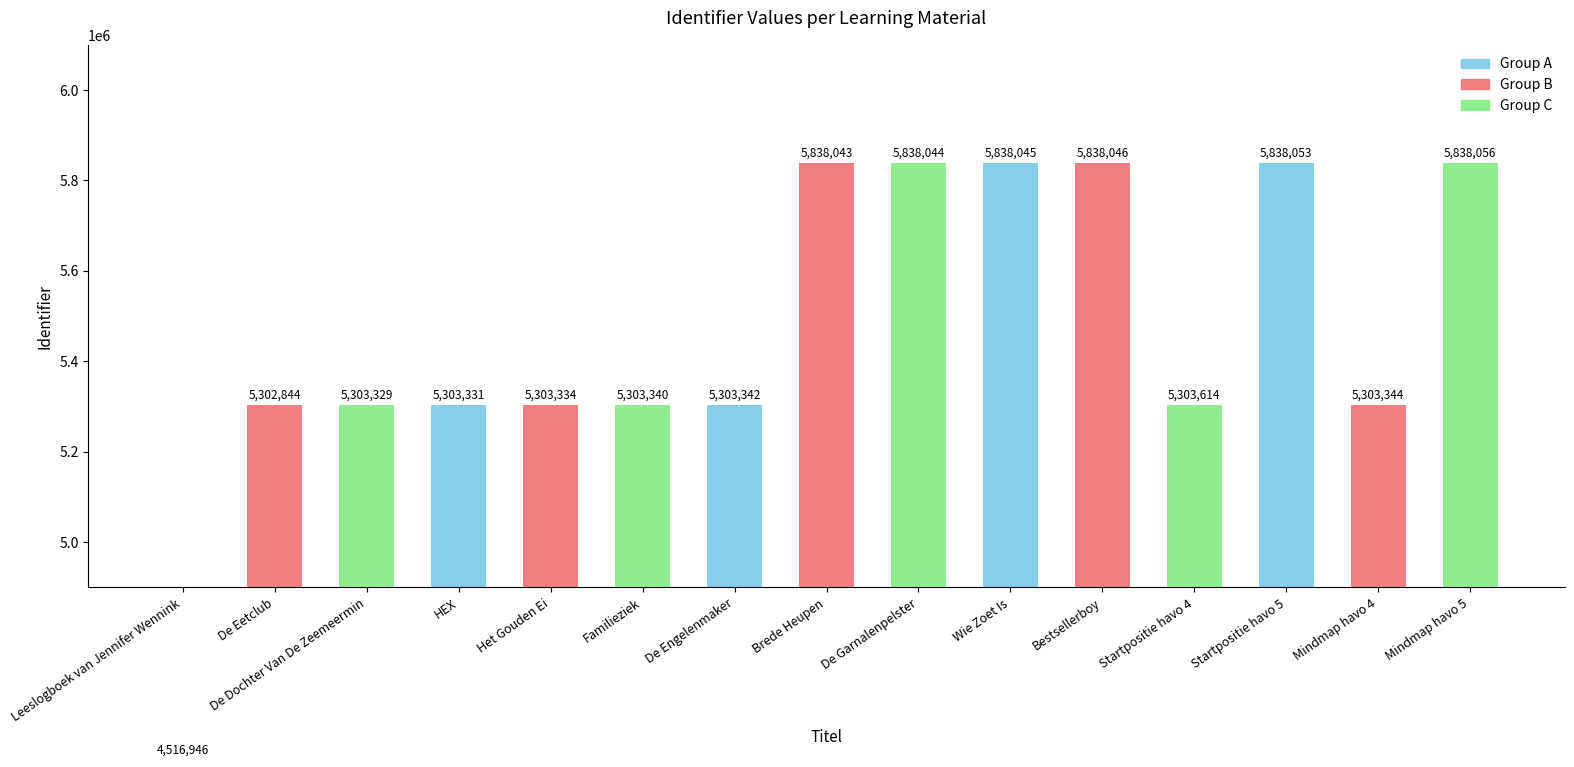

Reading left to right, transcribe all the data shown in this chart.

Leeslogboek van Jennifer Wennink=4516946	De Eetclub=5302844	De Dochter Van De Zeemeermin=5303329	HEX=5303331	Het Gouden Ei=5303334	Familieziek=5303340	De Engelenmaker=5303342	Brede Heupen=5838043	De Garnalenpelster=5838044	Wie Zoet Is=5838045	Bestsellerboy=5838046	Startpositie havo 4=5303614	Startpositie havo 5=5838053	Mindmap havo 4=5303344	Mindmap havo 5=5838056